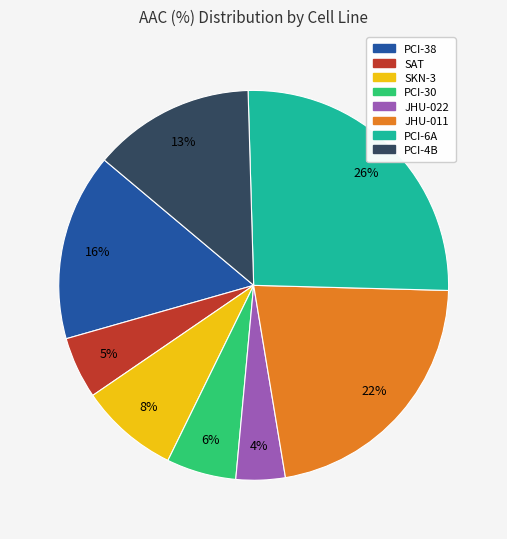

Does PCI-30 account for over 50% of the chart?

No